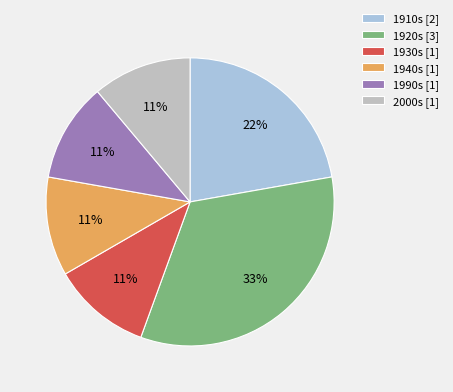

Which category has the biggest portion of the pie?

1920s [3]